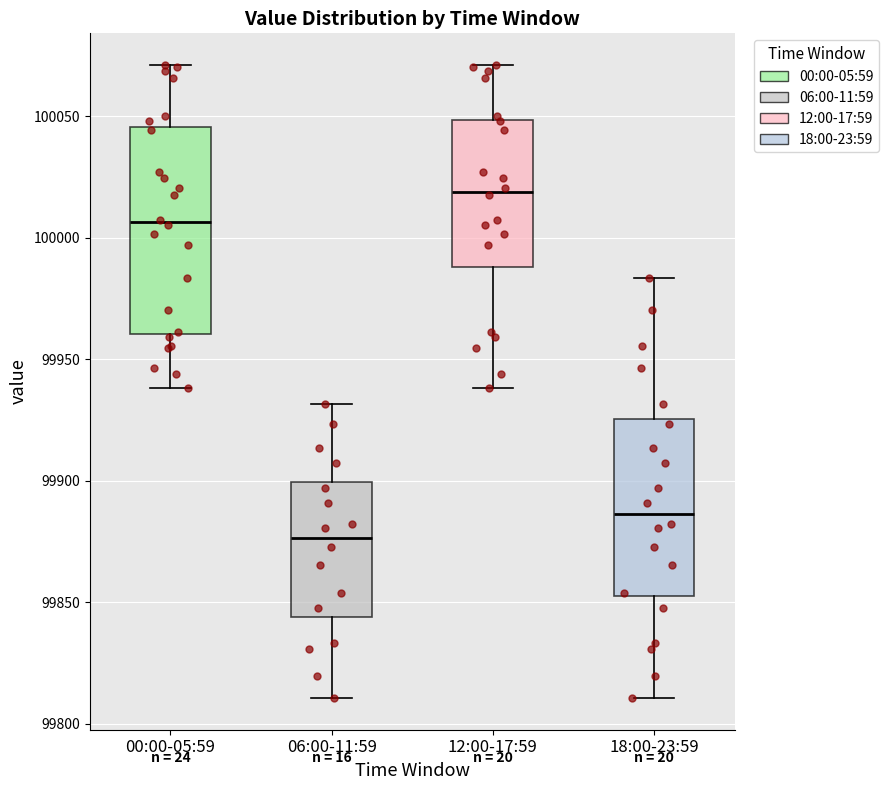

Reading left to right, read every box against the y-axis: the position of its median line, the range the box covers, and the ends of its whiskers. The values are not printed on the chart, so give them approximately, as read against the axis.

00:00-05:59: median 100005, box 99960 to 100045, whiskers 99940 to 100070
06:00-11:59: median 99875, box 99845 to 99900, whiskers 99810 to 99930
12:00-17:59: median 100020, box 99990 to 100050, whiskers 99940 to 100070
18:00-23:59: median 99885, box 99850 to 99925, whiskers 99810 to 99985